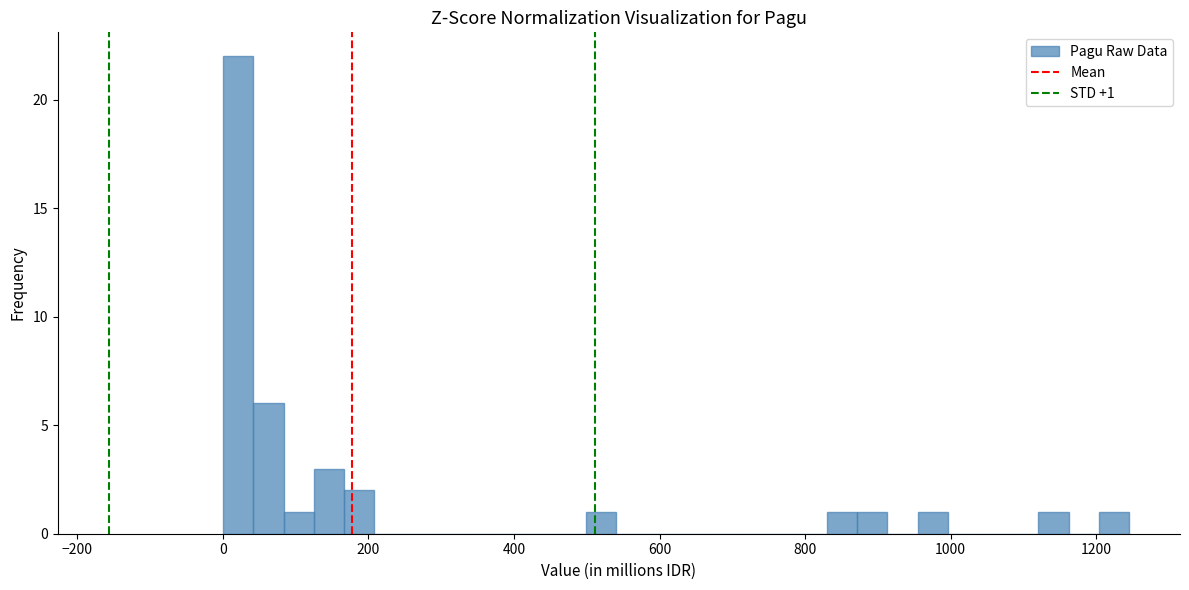

Around what value on the x-axis is the tallest bar? Give the approximate position of its centre, as read against the axis.

20